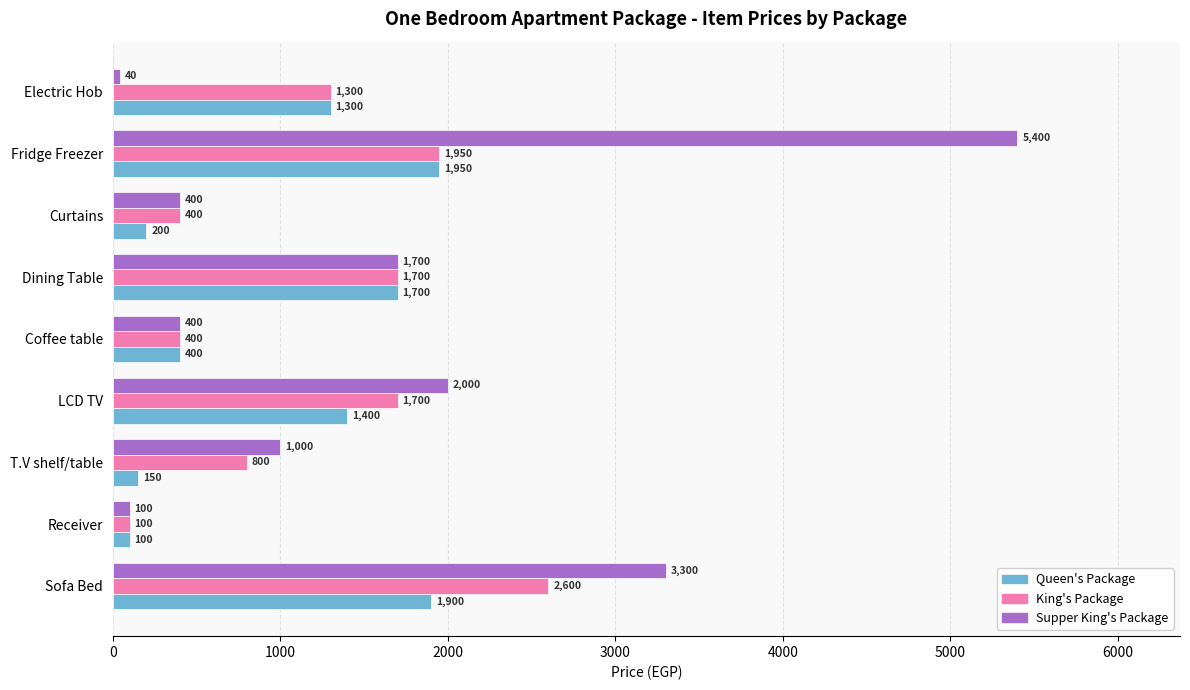

Count the King's Package values in the range 400 to 1700.

6